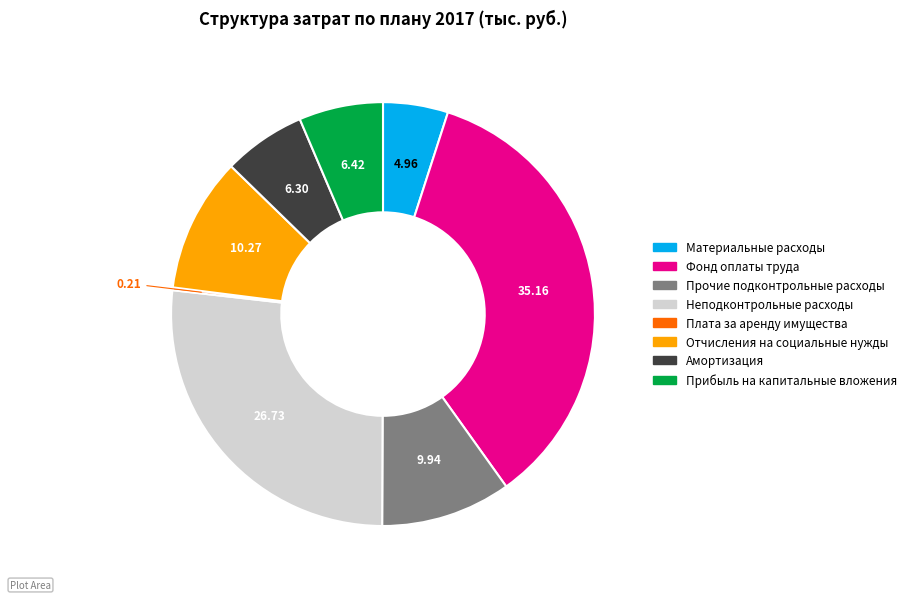

Which has a higher value, Материальные расходы or Прибыль на капитальные вложения?

Прибыль на капитальные вложения